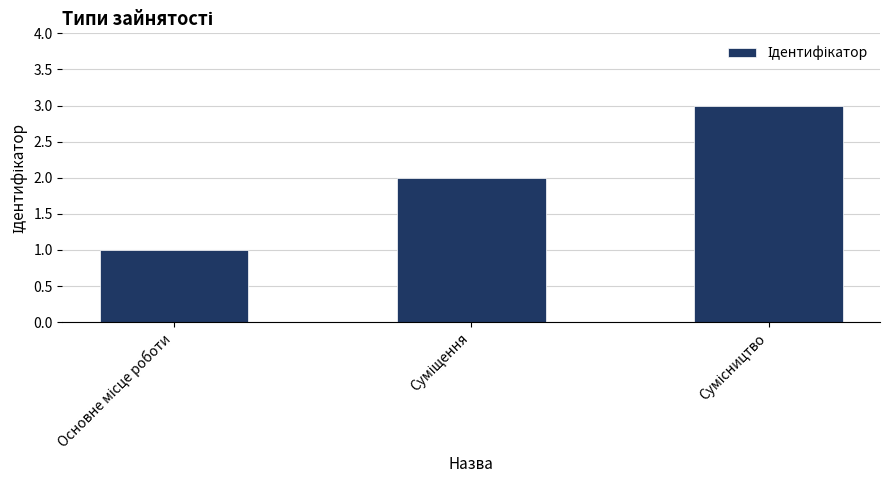

What is the sum of all values?

6